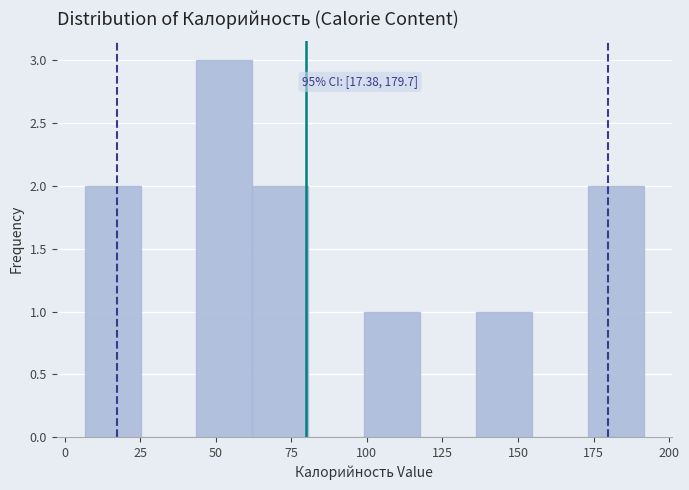

Read against the x-axis, roughly where is the centre of the tallest bar?

55